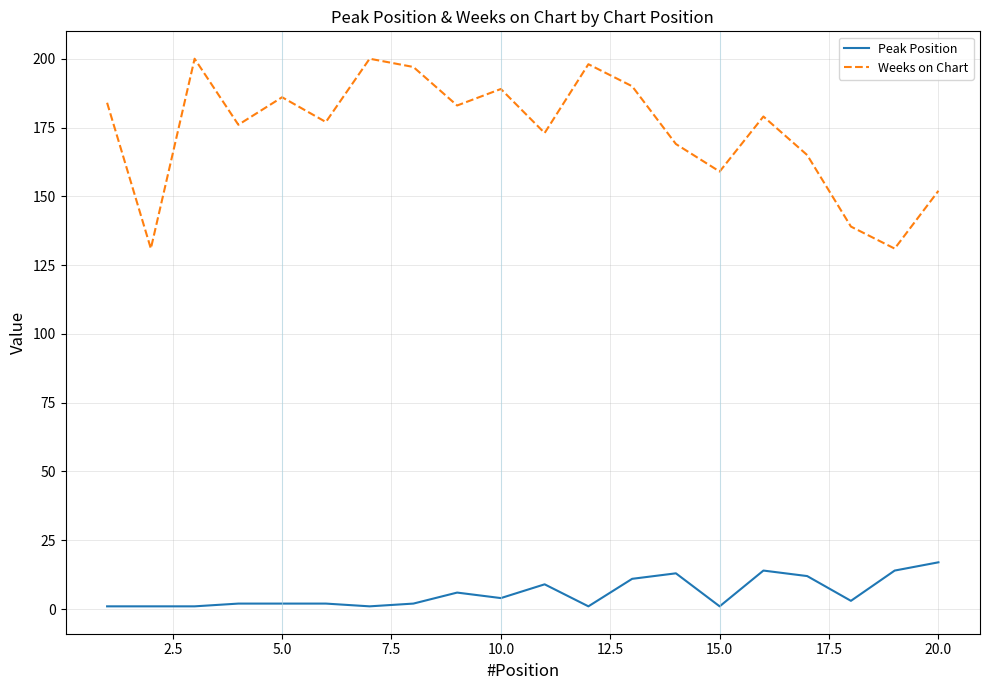

What are all the series names shown in the legend?

Peak Position, Weeks on Chart